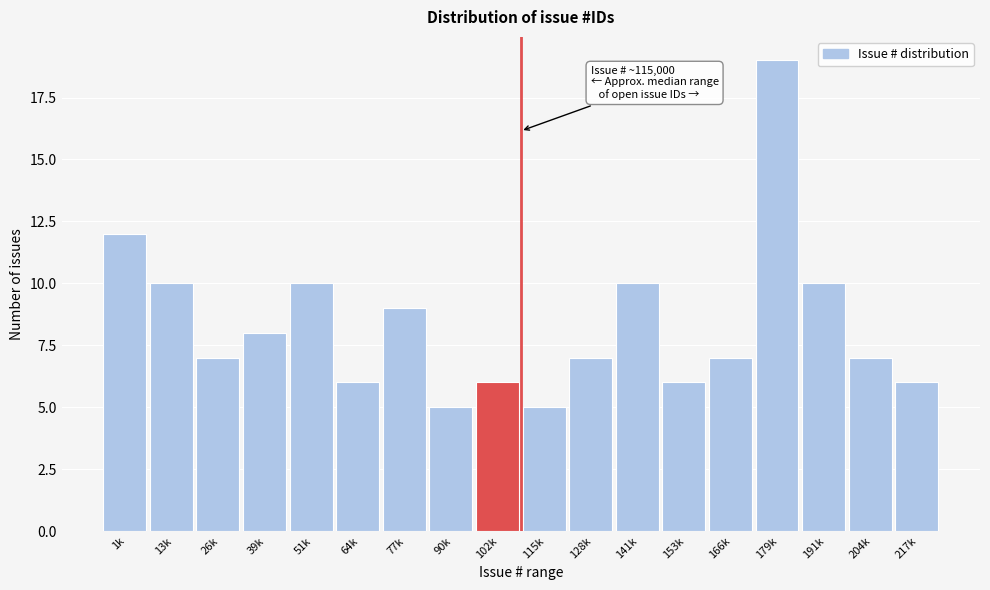

Reading left to right, extract all data points from this chart.

1k=12	13k=10	26k=7	39k=8	51k=10	64k=6	77k=9	90k=5	102k=6	115k=5	128k=7	141k=10	153k=6	166k=7	179k=19	191k=10	204k=7	217k=6